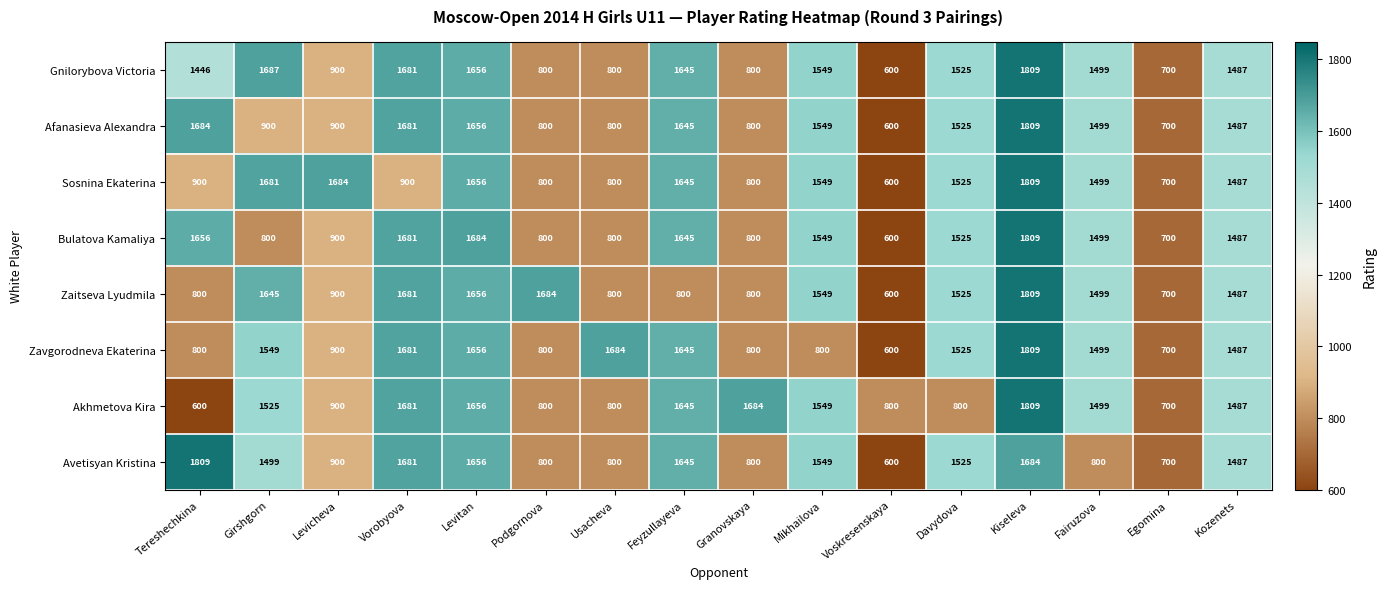

What is the spread (max minus min) of values at Mikhailova?

749